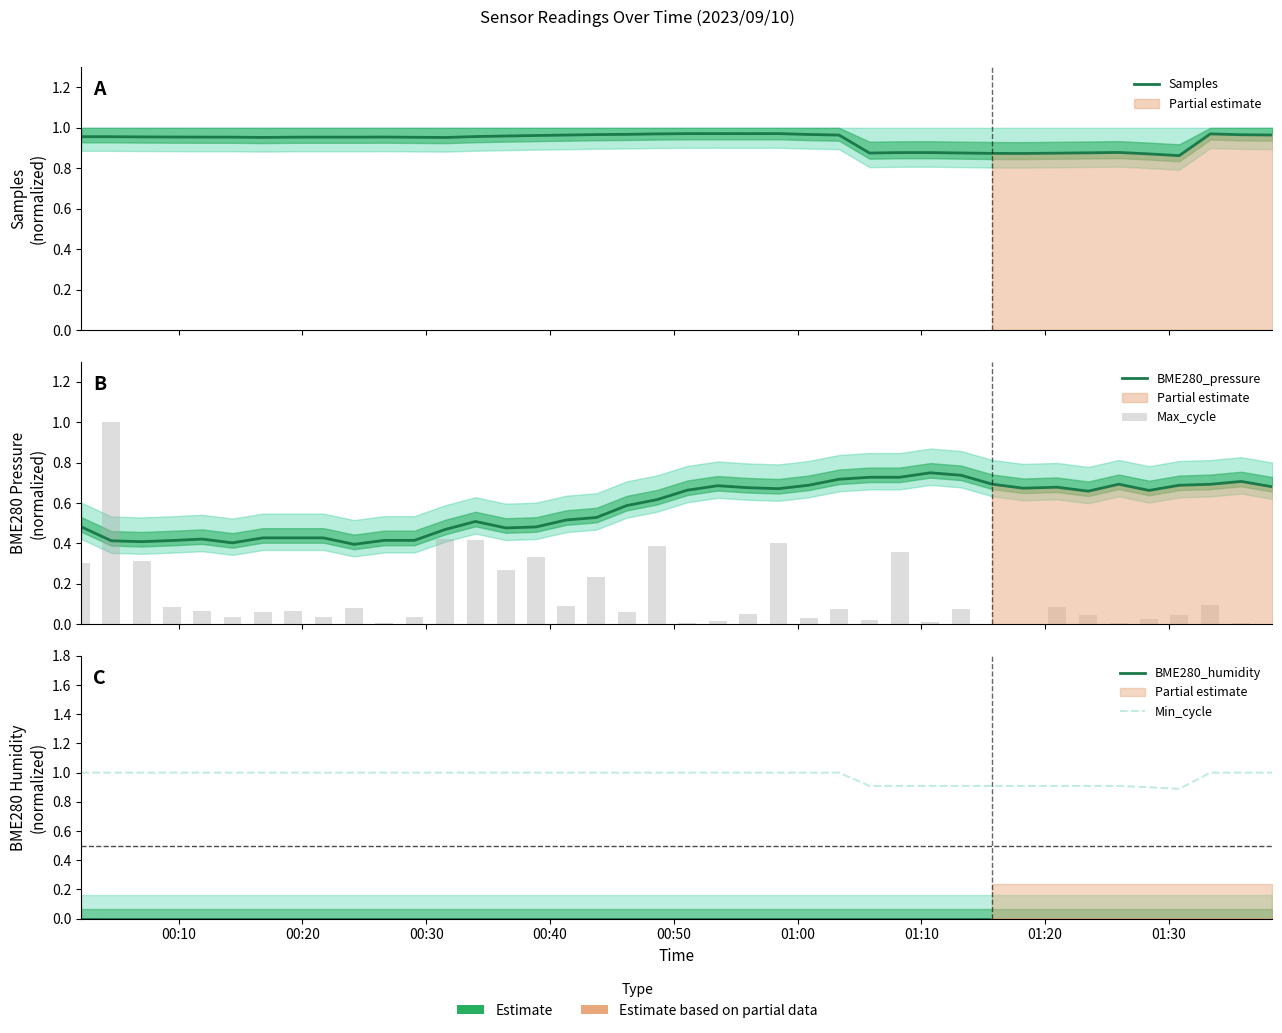

Reading left to right, transcribe all the data shown in this chart.

Samples: 1.0	1.0	1.0	1.0	1.0	1.0	1.0	1.0	1.0	1.0	1.0	1.0	1.0	1.0	1.0	1.0	1.0	1.0	1.0	1.0	1.0	1.0	1.0	1.0	1.0	1.0	0.9	0.9	0.9	0.9	0.9	0.9	0.9	0.9	0.9	0.9	0.9	1.0	1.0	1.0
BME280_pressure: 0.5	0.4	0.4	0.4	0.4	0.4	0.4	0.4	0.4	0.4	0.4	0.4	0.5	0.5	0.5	0.5	0.5	0.5	0.6	0.6	0.7	0.7	0.7	0.7	0.7	0.7	0.7	0.7	0.7	0.7	0.7	0.7	0.7	0.7	0.7	0.7	0.7	0.7	0.7	0.7
Max_cycle: 0.3	1.0	0.3	0.1	0.1	0.0	0.1	0.1	0.0	0.1	0.0	0.0	0.4	0.4	0.3	0.3	0.1	0.2	0.1	0.4	0.0	0.0	0.1	0.4	0.0	0.1	0.0	0.4	0.0	0.1	0.0	0.0	0.1	0.0	0.0	0.0	0.0	0.1	0.0	0.0
BME280_humidity: 0.0	0.0	0.0	0.0	0.0	0.0	0.0	0.0	0.0	0.0	0.0	0.0	0.0	0.0	0.0	0.0	0.0	0.0	0.0	0.0	0.0	0.0	0.0	0.0	0.0	0.0	0.0	0.0	0.0	0.0	0.0	0.0	0.0	0.0	0.0	0.0	0.0	0.0	0.0	0.0
Min_cycle: 1.0	1.0	1.0	1.0	1.0	1.0	1.0	1.0	1.0	1.0	1.0	1.0	1.0	1.0	1.0	1.0	1.0	1.0	1.0	1.0	1.0	1.0	1.0	1.0	1.0	1.0	0.9	0.9	0.9	0.9	0.9	0.9	0.9	0.9	0.9	0.9	0.9	1.0	1.0	1.0